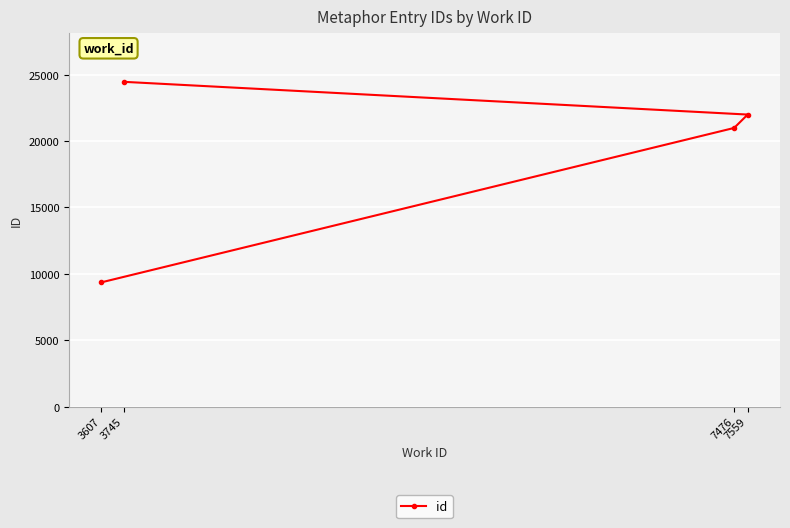

Which label corresponds to the largest value in the chart?

3745